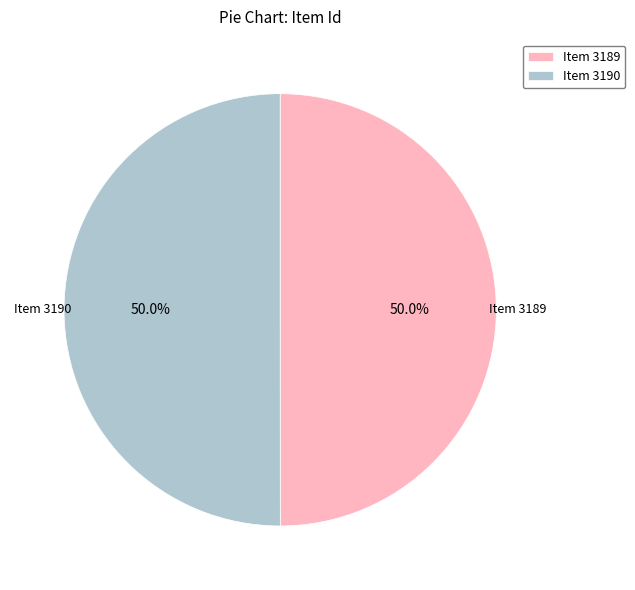

What percentage do Item 3189 and Item 3190 together represent?

100.0%